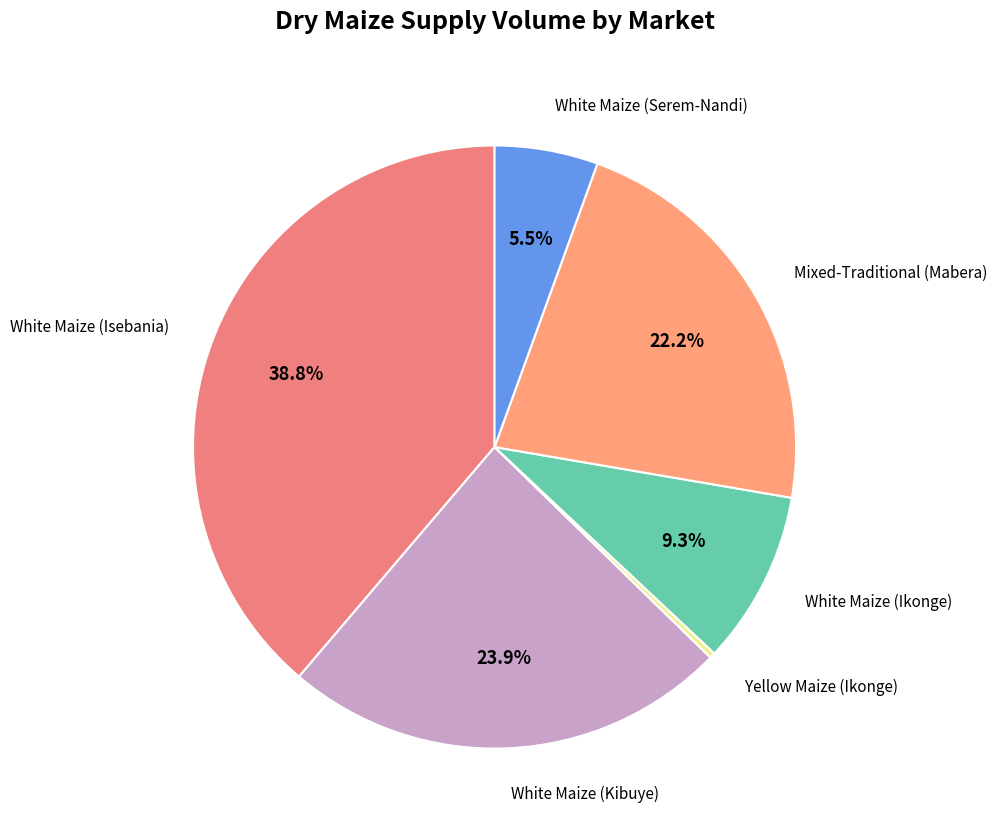

What is the total percentage of White Maize (Serem-Nandi) and Mixed-Traditional (Mabera)?

27.7%